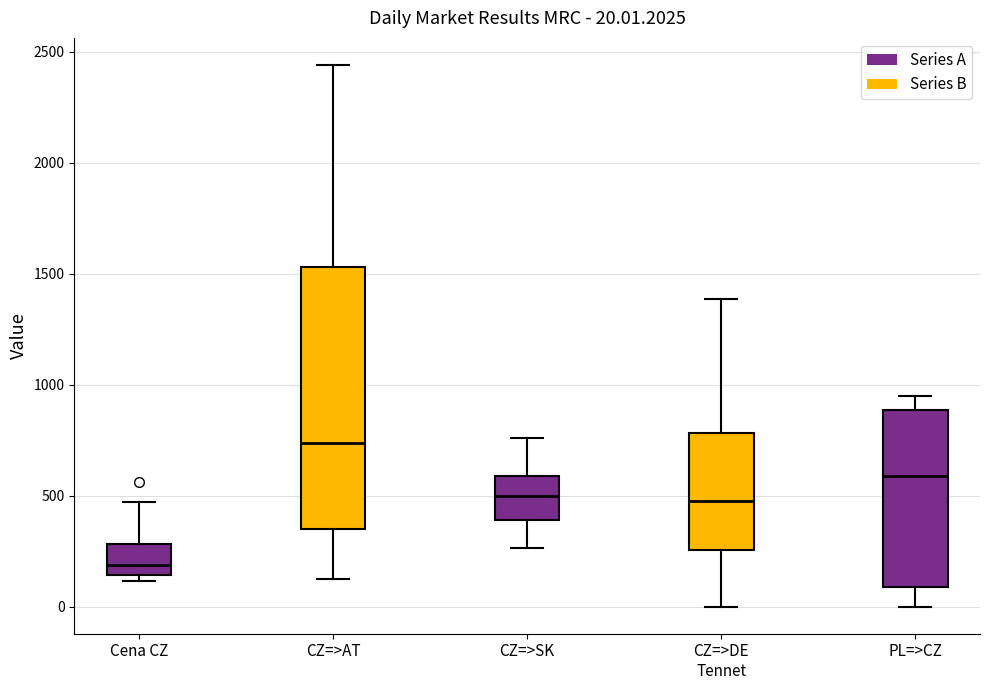

Which box's median line is the highest?

CZ=>AT